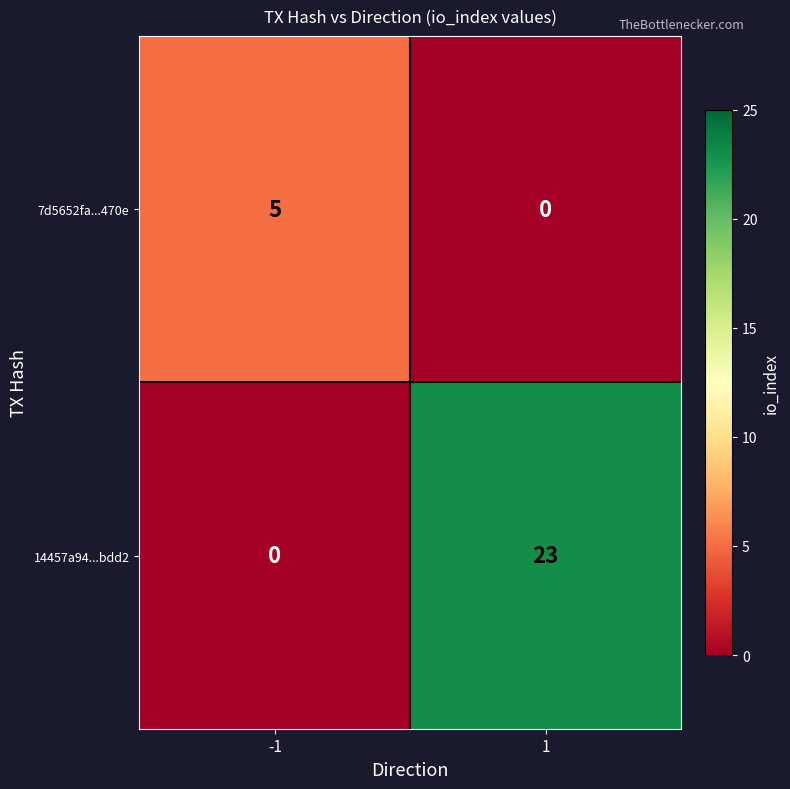

Reading right to left, extract all data points from this chart.

7d5652fa...470e: 0	5
14457a94...bdd2: 23	0